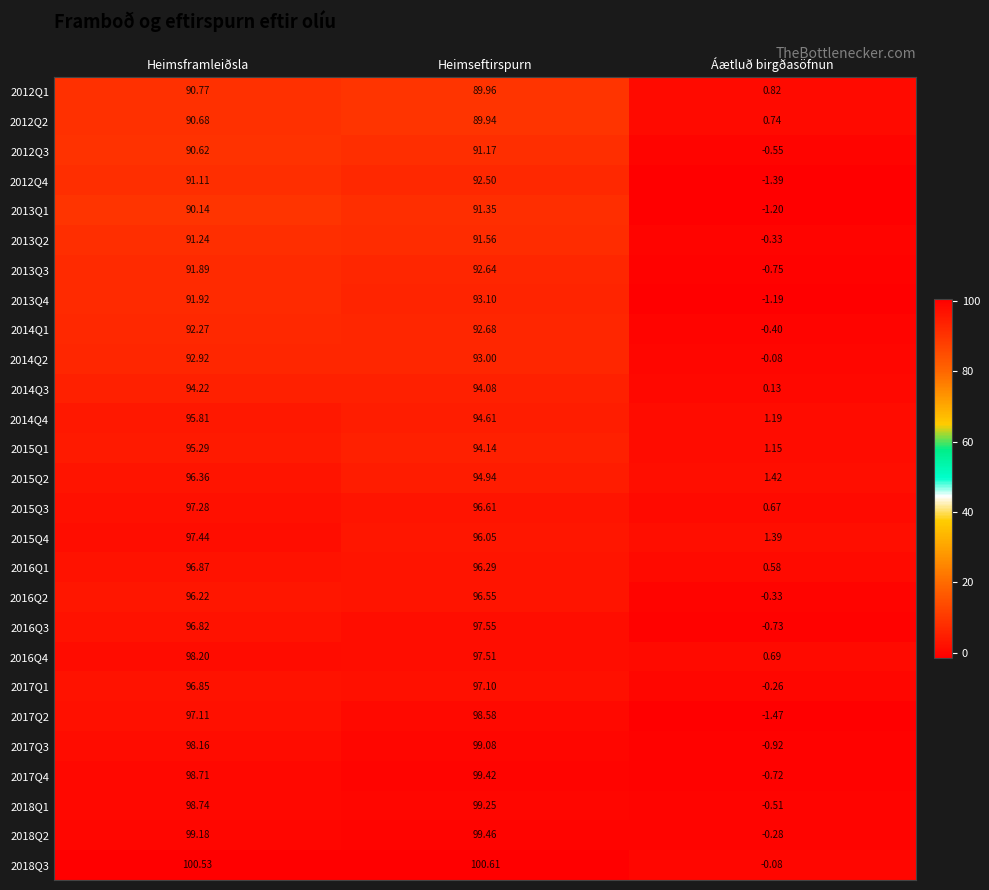

Which series changed the most between Heimsframleiðsla and Heimseftirspurn?

2017Q2